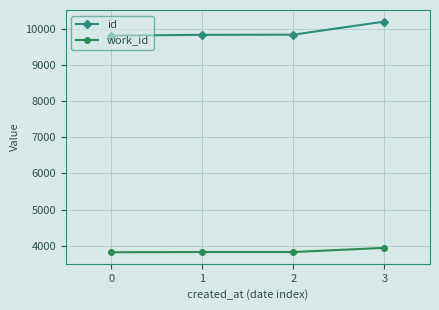

What is the average value of the id series?

9932